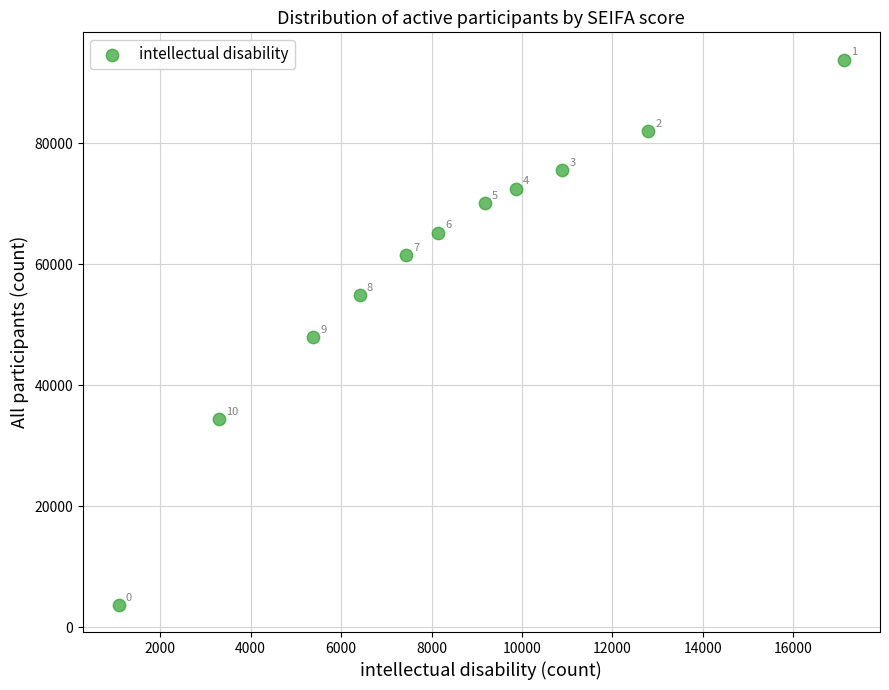

What Y value in the scatter plot is closest to 48749?

47920